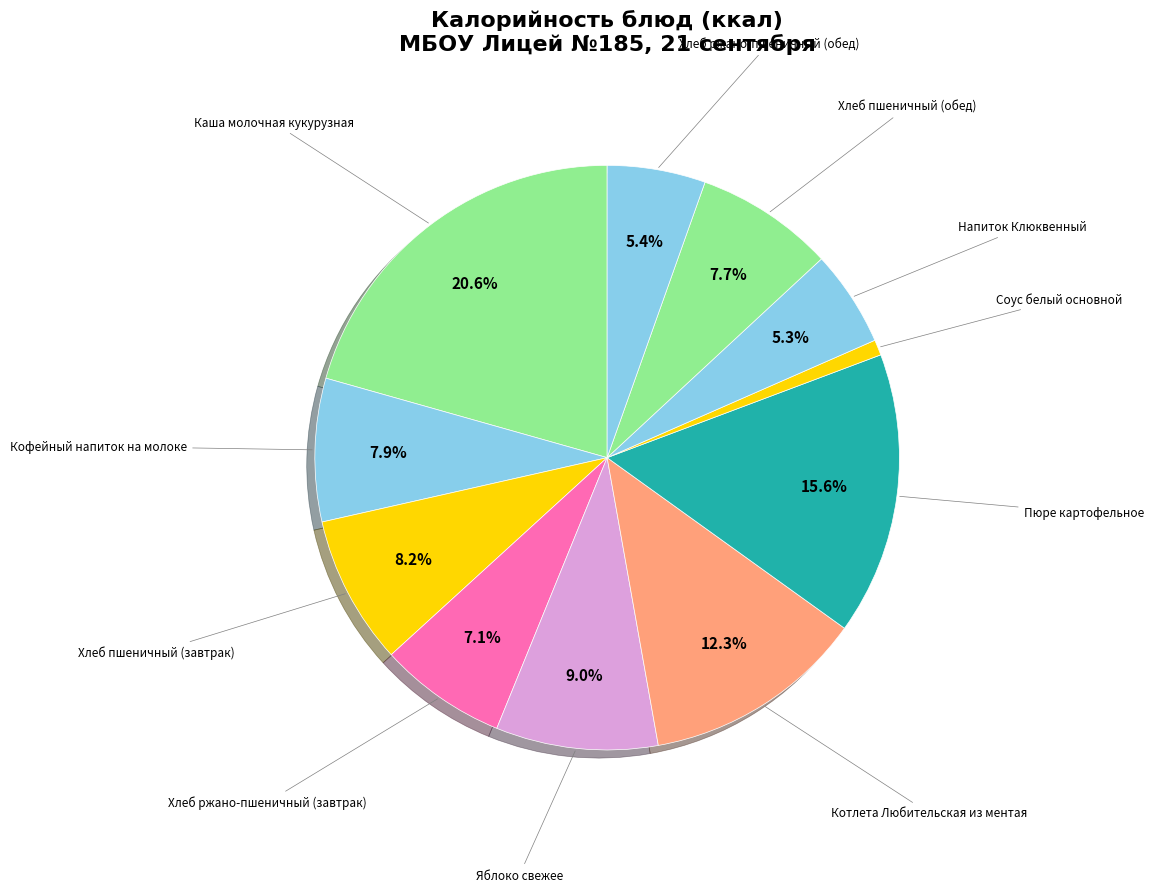

How many segments does this pie chart have?

11